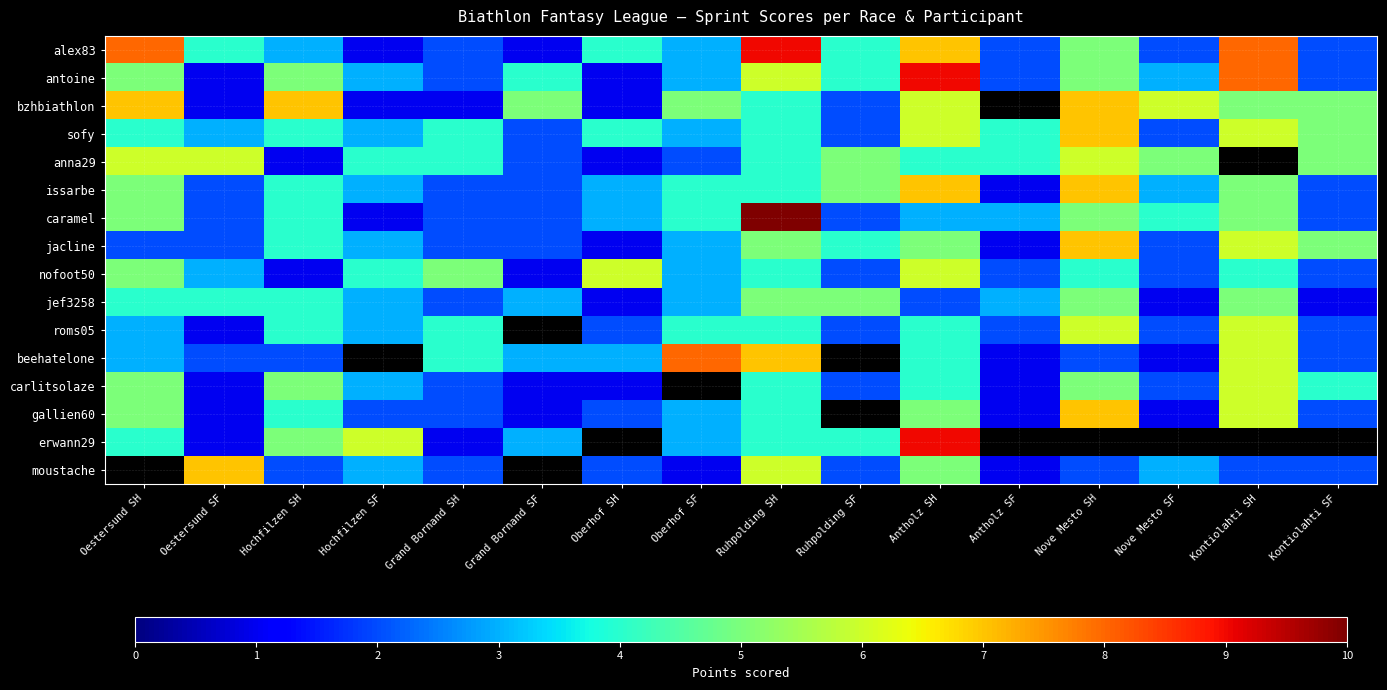

The value of jef3258 at Grand Bornand SF is 3.0. True or false?

True